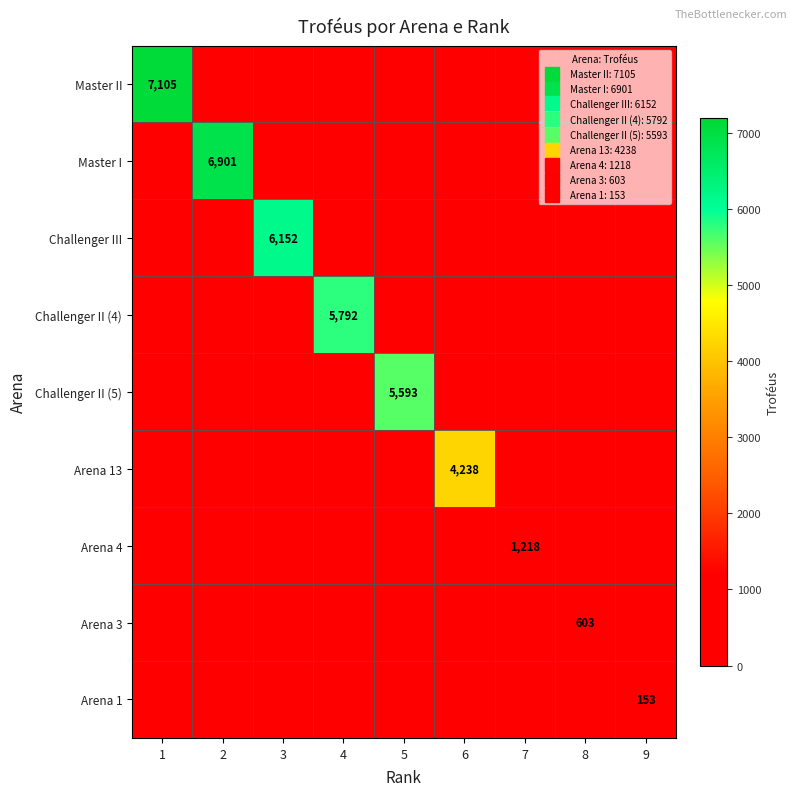

The value of Master II at 6 is -4215. True or false?

False